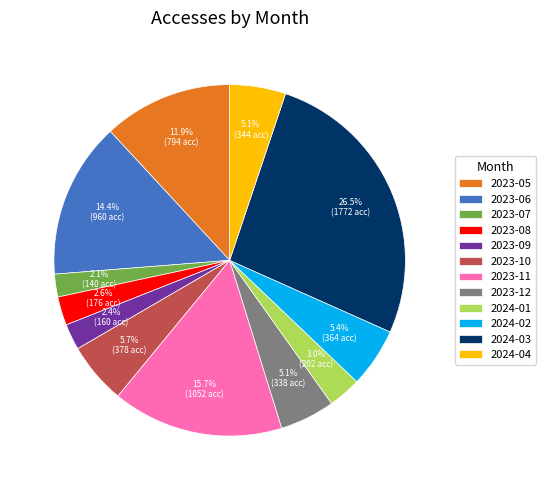

Between 2024-04 and 2023-06, which is larger?

2023-06